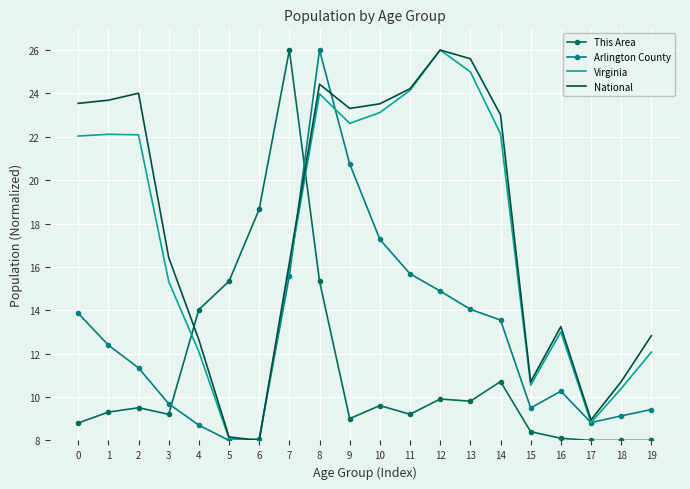

Which category has the lowest value in the National series?

6